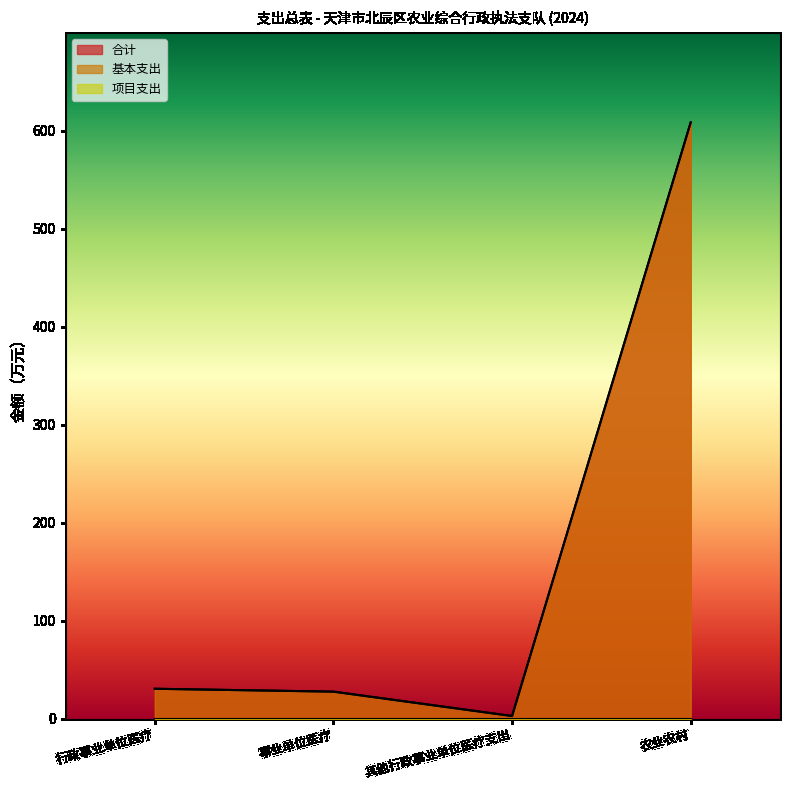

Reading left to right, extract all data points from this chart.

合计: 行政事业单位医疗=30.7	事业单位医疗=27.8	其他行政事业单位医疗支出=2.9	农业农村=608.5
基本支出: 行政事业单位医疗=30.7	事业单位医疗=27.8	其他行政事业单位医疗支出=2.9	农业农村=608.5